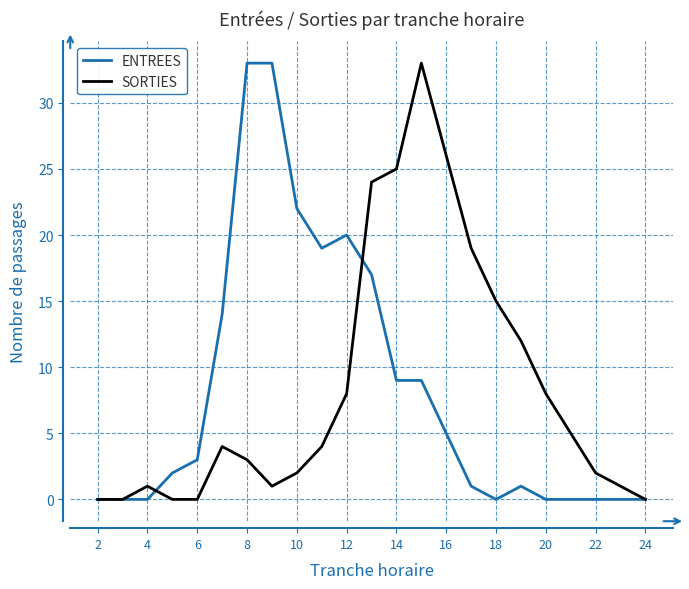

What is the maximum value shown in the chart?

33